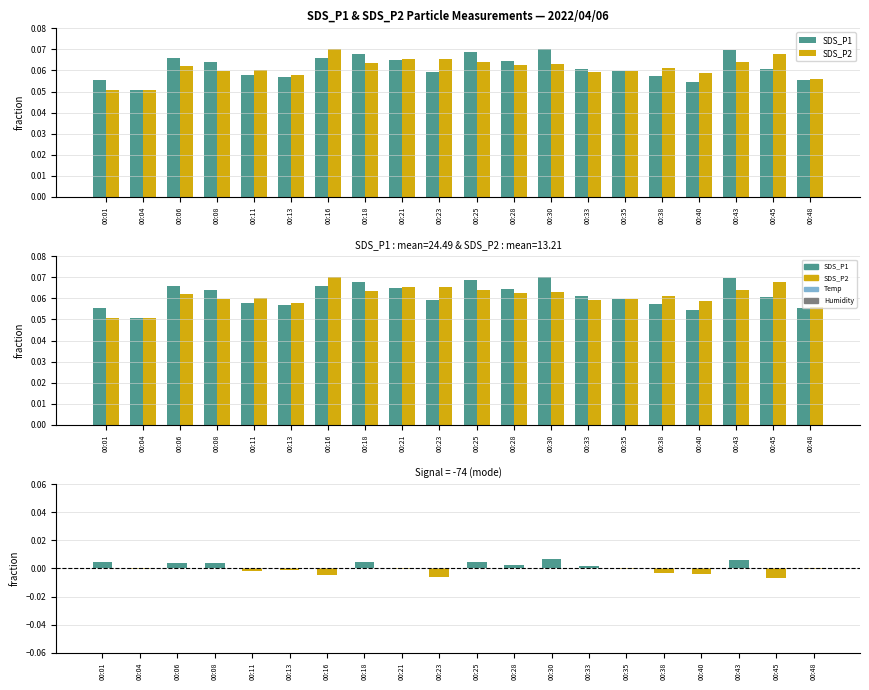

Which has a higher value, 00:30 or 00:35?

00:30